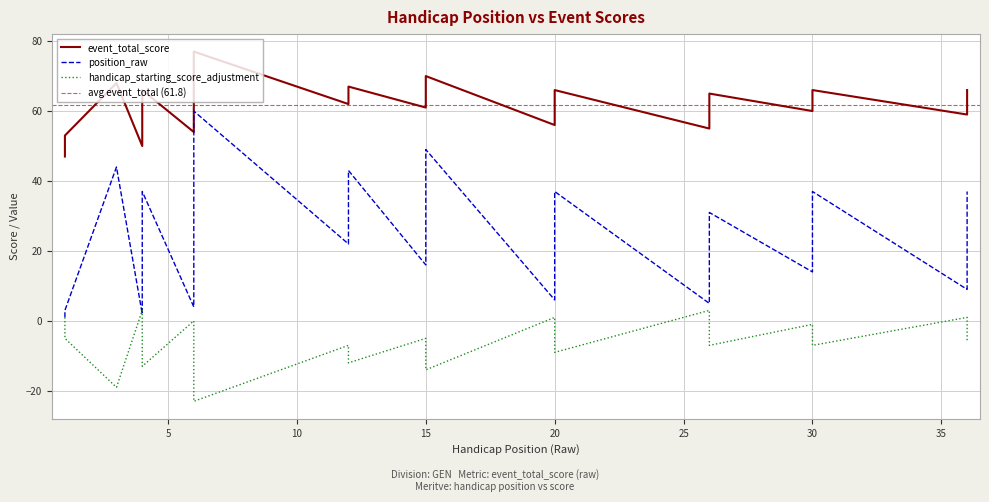

Where does the handicap_starting_score_adjustment series first go above -6?

1